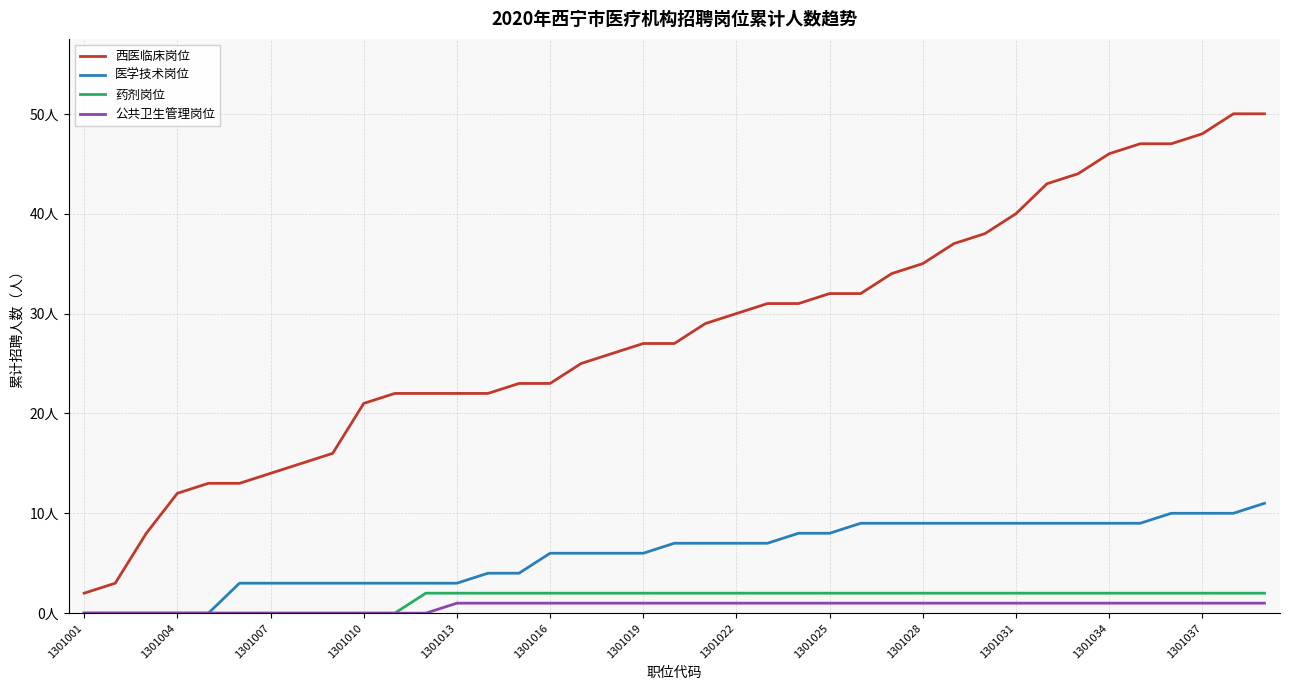

True or false: 公共卫生管理岗位 and 西医临床岗位 cross at least once.

False